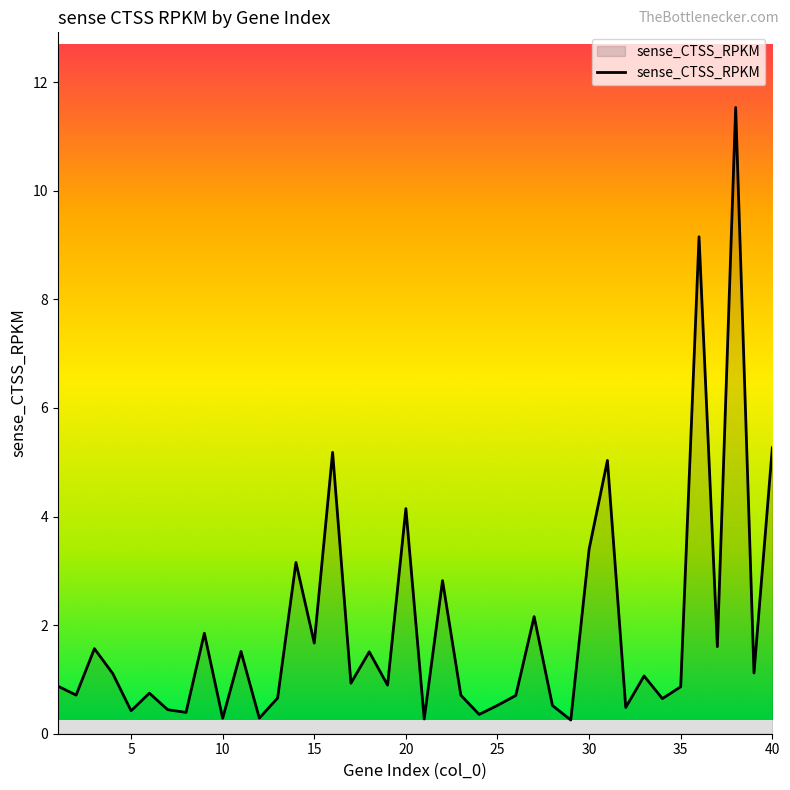

What is the difference between the maximum and minimum values?

11.3